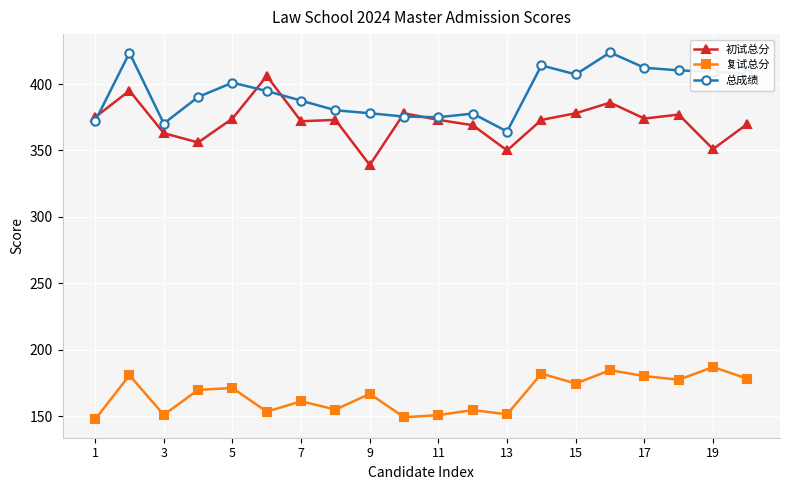

List the series in order of their peak value, highest first.

总成绩, 初试总分, 复试总分